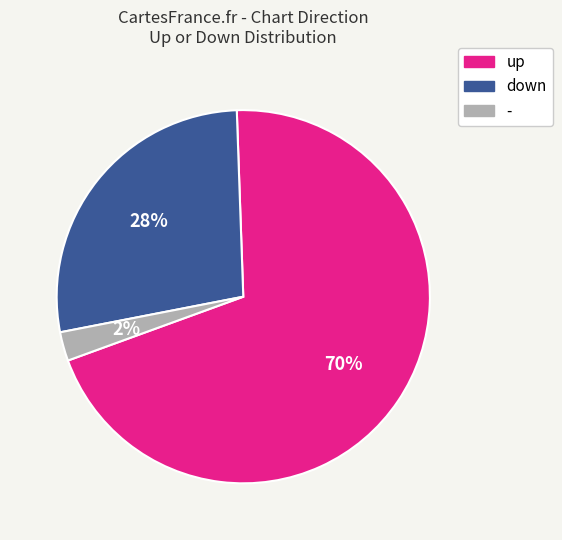

What is the ratio of the value at down to the value at up?

0.4